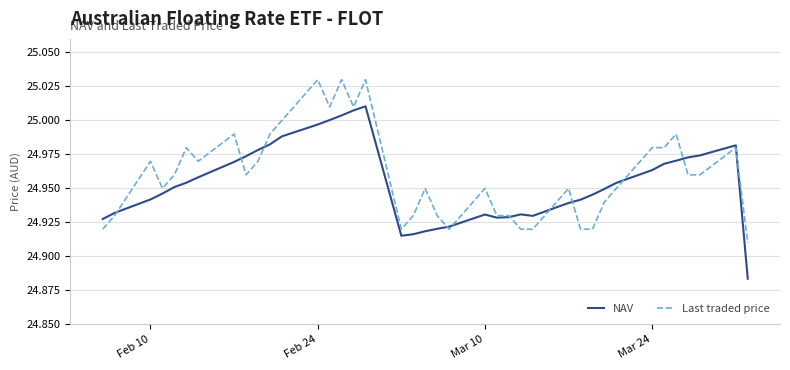

What is the sum of all Last traded price values?

973.4